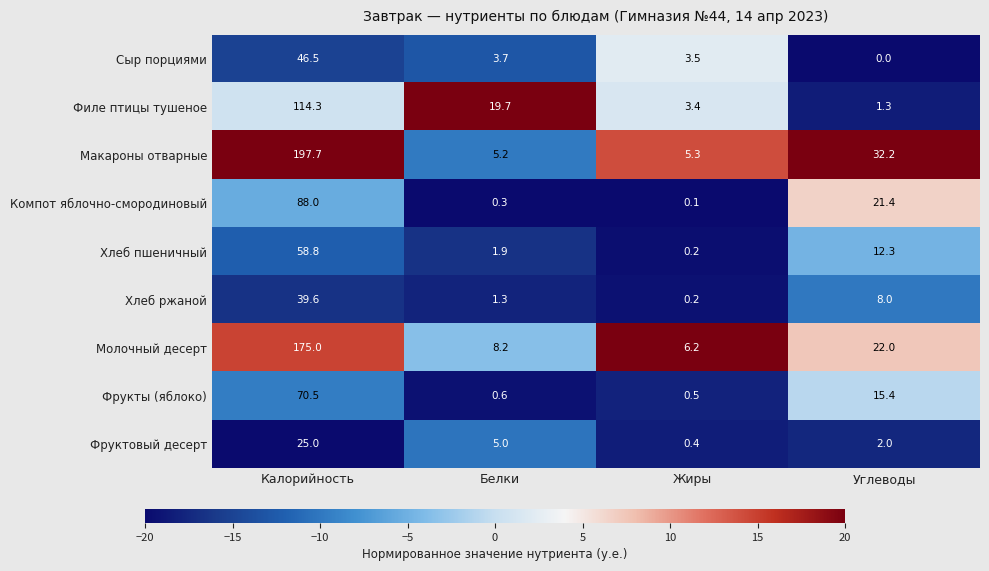

Rank the series by their maximum value, from highest to lowest.

Макароны отварные, Молочный десерт, Филе птицы тушеное, Компот яблочно-смородиновый, Фрукты (яблоко), Хлеб пшеничный, Сыр порциями, Хлеб ржаной, Фруктовый десерт